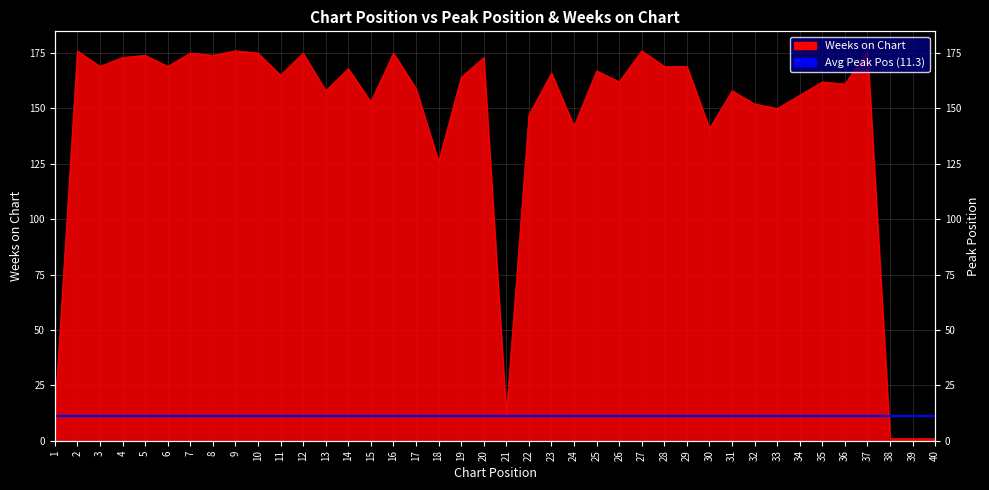

List the labels in order of value, smallest first.

38, 39, 40, 1, 21, 18, 30, 24, 22, 33, 32, 15, 34, 13, 31, 17, 36, 26, 35, 19, 11, 23, 25, 14, 3, 6, 28, 29, 4, 20, 5, 8, 7, 10, 12, 16, 2, 9, 27, 37